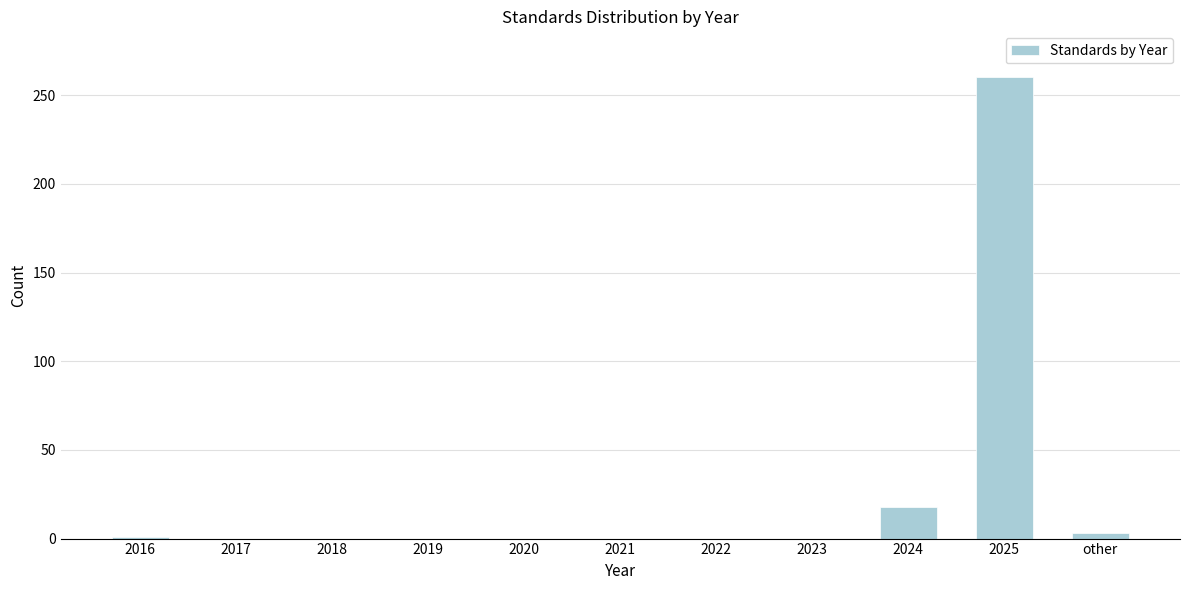

Read the value at 2024.

18